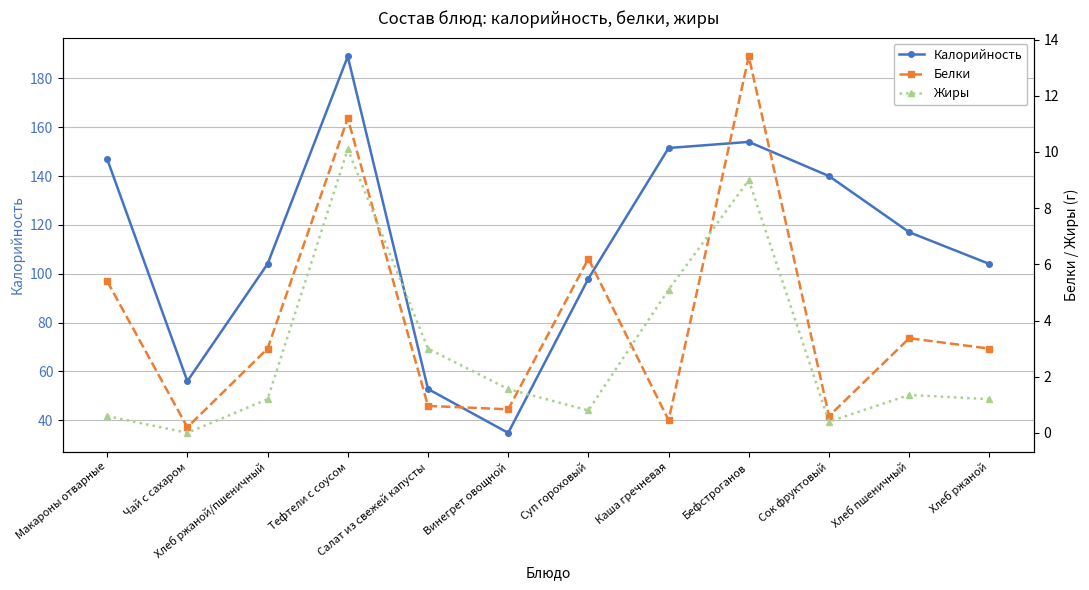

At which category does Белки reach its first local valley?

Чай с сахаром